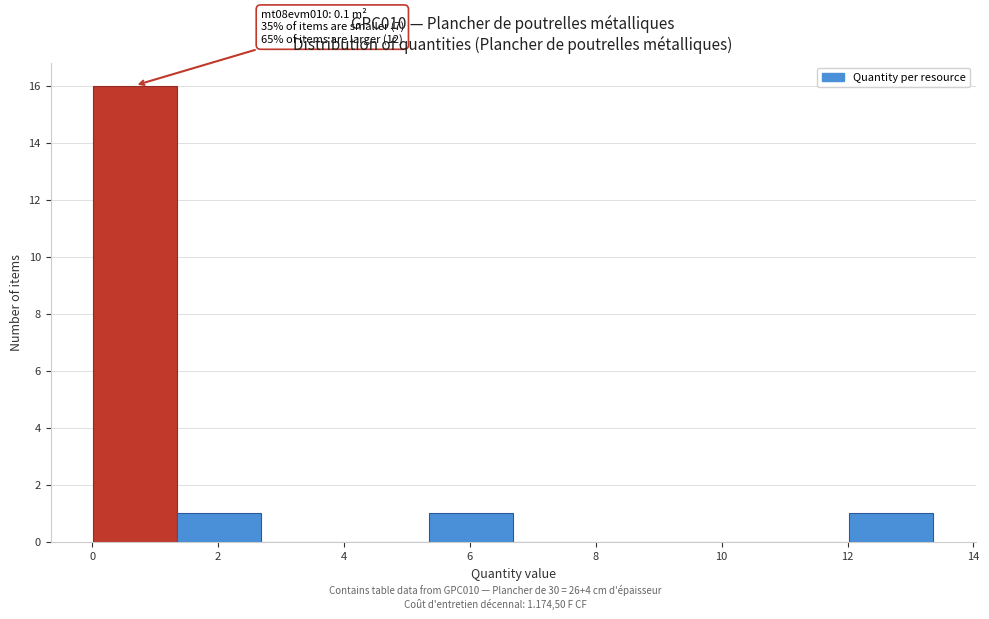

Over which range of the x-axis is the bar tallest?

0.0 to 1.4